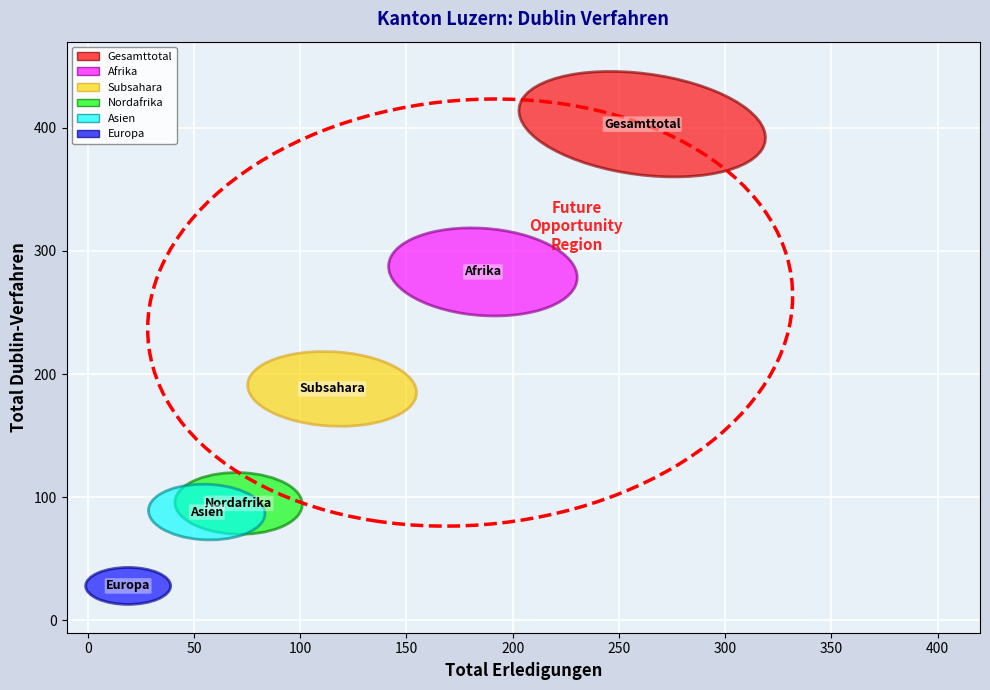

Reading right to left, what are all the values shown in this chart?

Afrika: 118	167	116	130	186	283
Asien: 30	45	43	33	56	88
Europa: 13	19	9	14	19	28
Nordafrika: 48	67	28	52	71	95
Subsahara: 70	100	88	78	115	188
Gesamttotal: 161	231	172	177	261	403